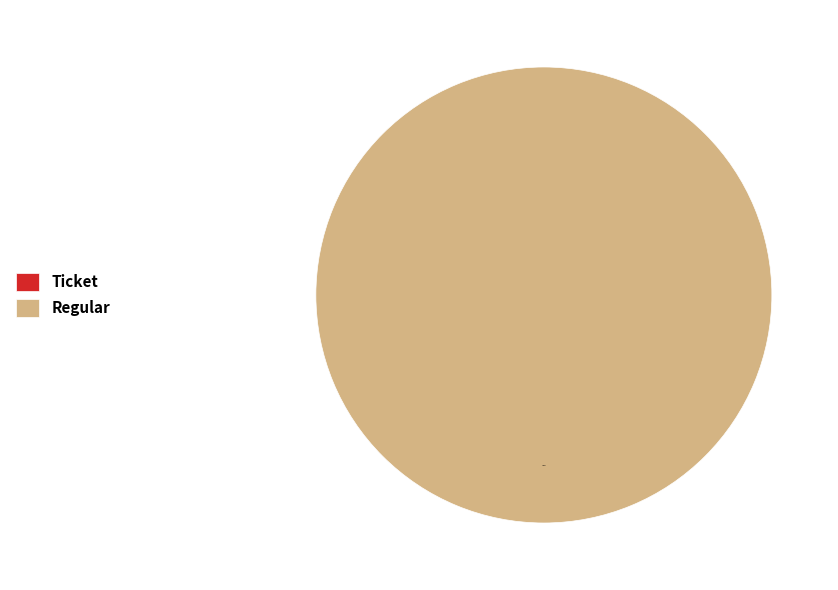

What is the largest slice in the pie chart?

tx_type: Regular (io_index=22)